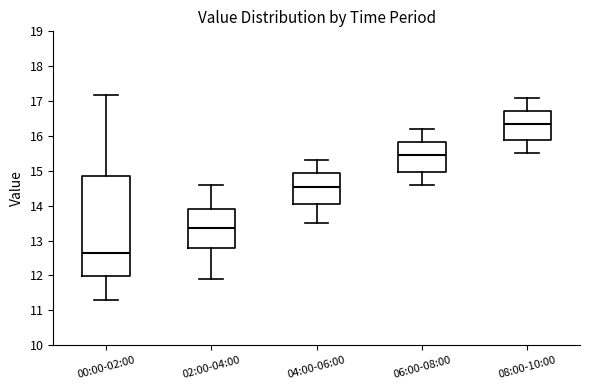

Reading left to right, transcribe this box plot: for each box, give where its median line is, the range the box spans, and where its two whiskers end, as read against the y-axis. The values are not printed on the chart, so give them approximately, as read against the axis.

00:00-02:00: median 12.6, box 12.0 to 14.9, whiskers 11.3 to 17.2
02:00-04:00: median 13.4, box 12.8 to 13.9, whiskers 11.9 to 14.6
04:00-06:00: median 14.6, box 14.1 to 14.9, whiskers 13.5 to 15.3
06:00-08:00: median 15.5, box 15.0 to 15.8, whiskers 14.6 to 16.2
08:00-10:00: median 16.4, box 15.9 to 16.7, whiskers 15.5 to 17.1